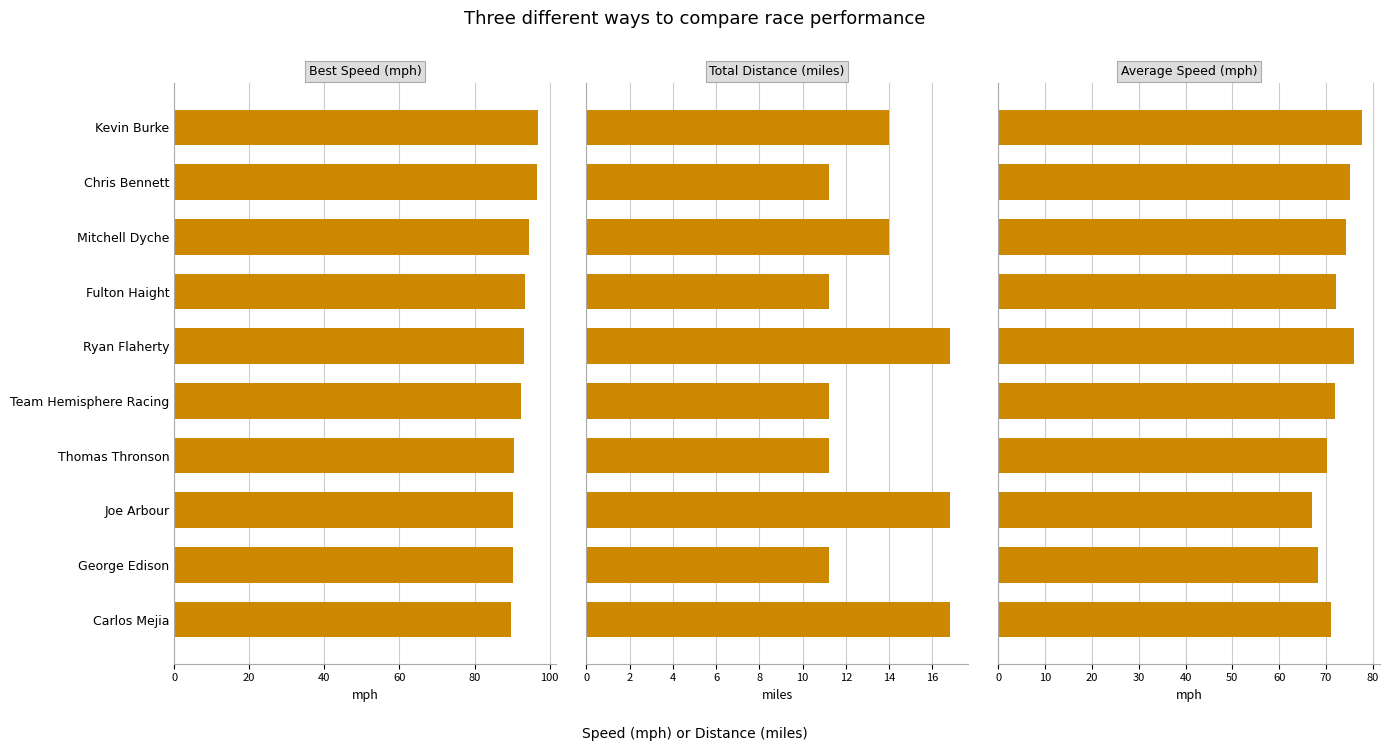

True or false: Average Speed (mph) has a value of 38.4 at Carlos Mejia.

False